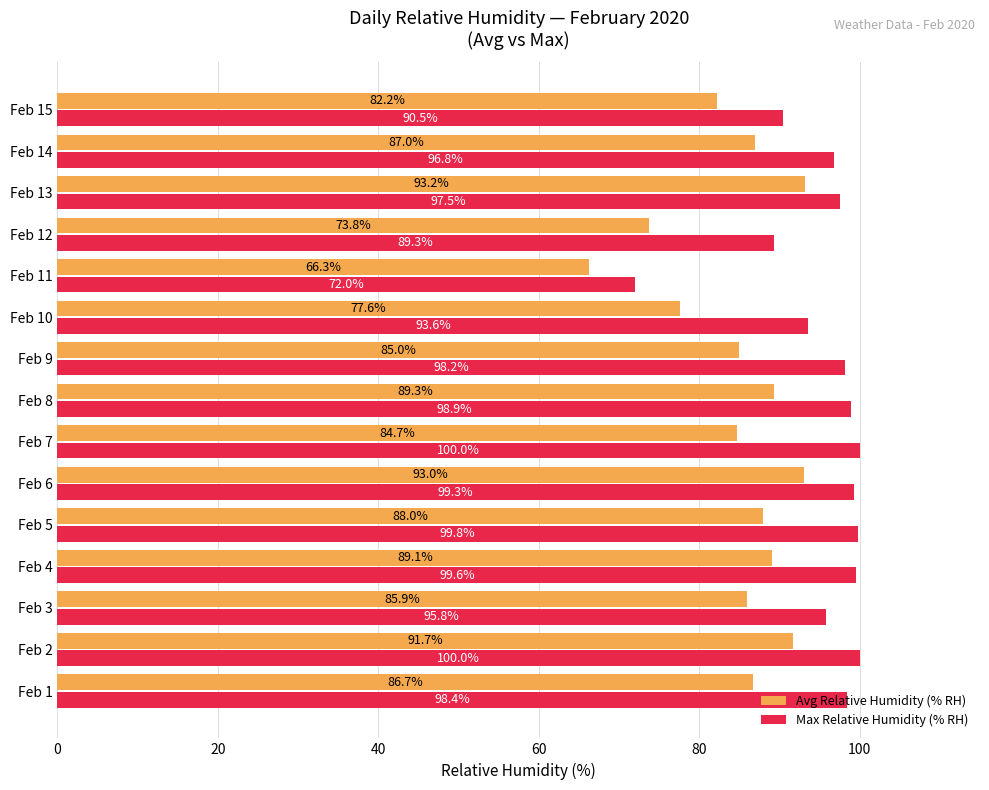

What is the difference between the maximum and minimum values in the Avg Relative Humidity (% RH) series?

26.9